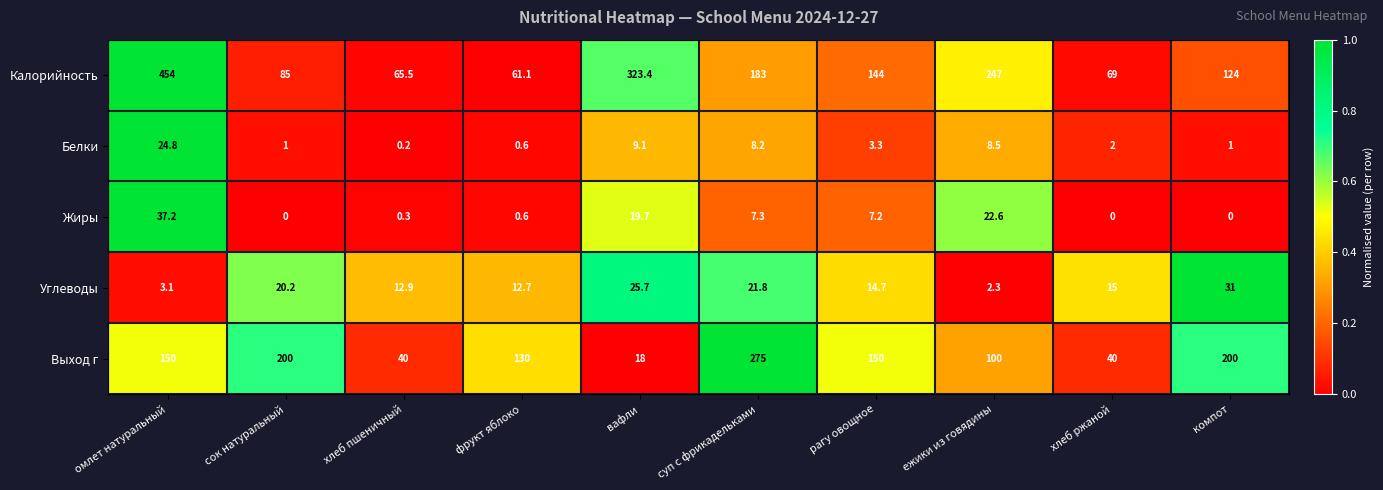

What is the maximum value shown in the chart?

454.0